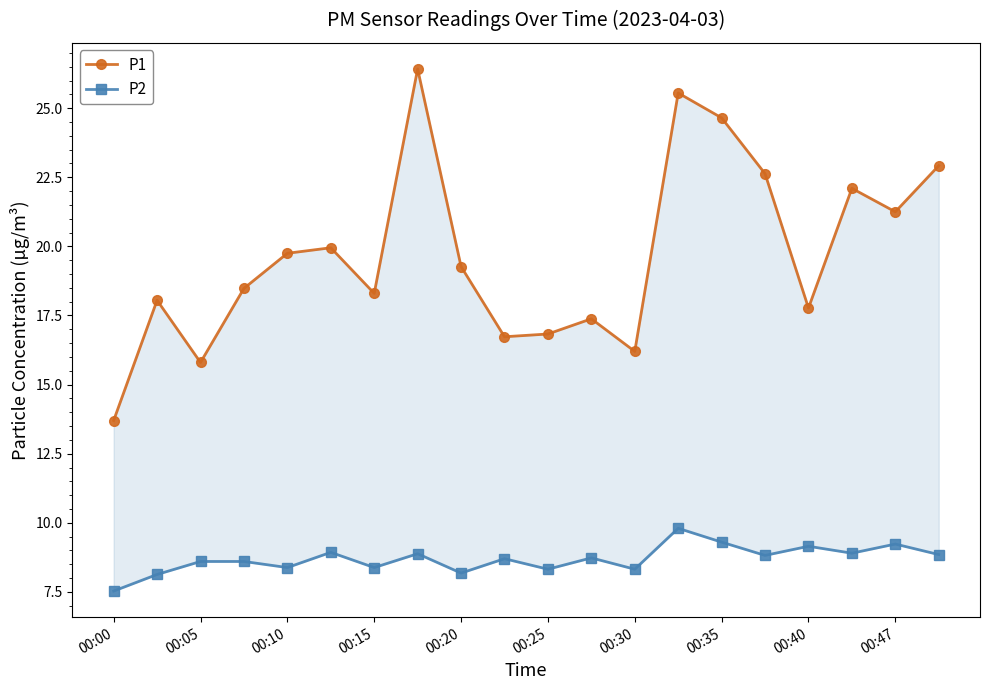

The value of P1 at 17 is 22.1. True or false?

True